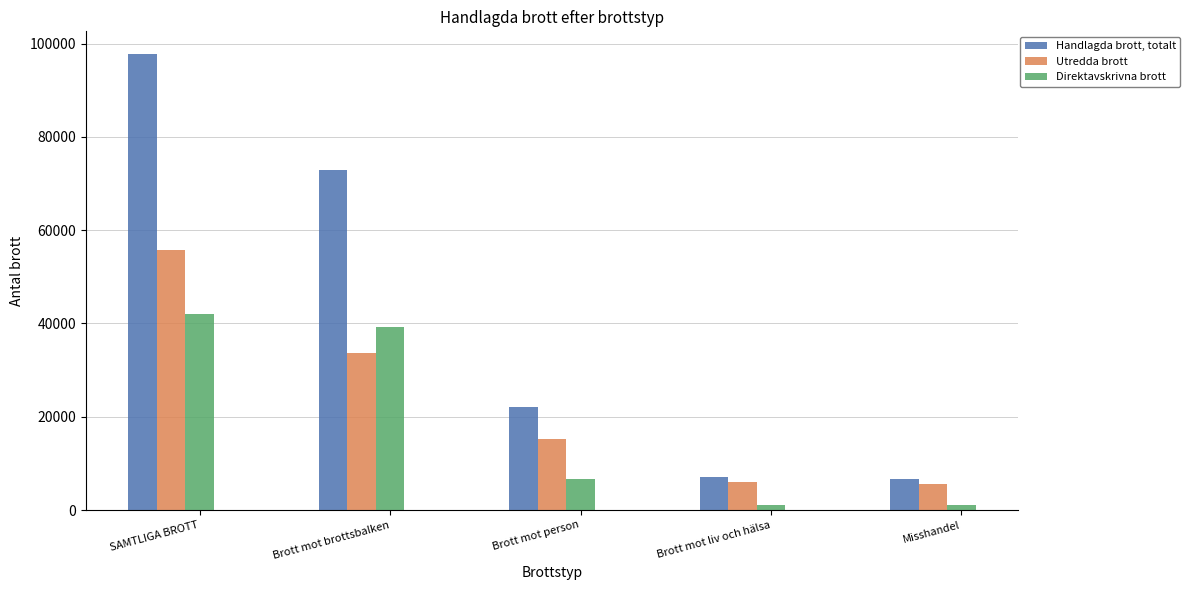

Which series has the largest range (max minus min)?

Handlagda brott, totalt